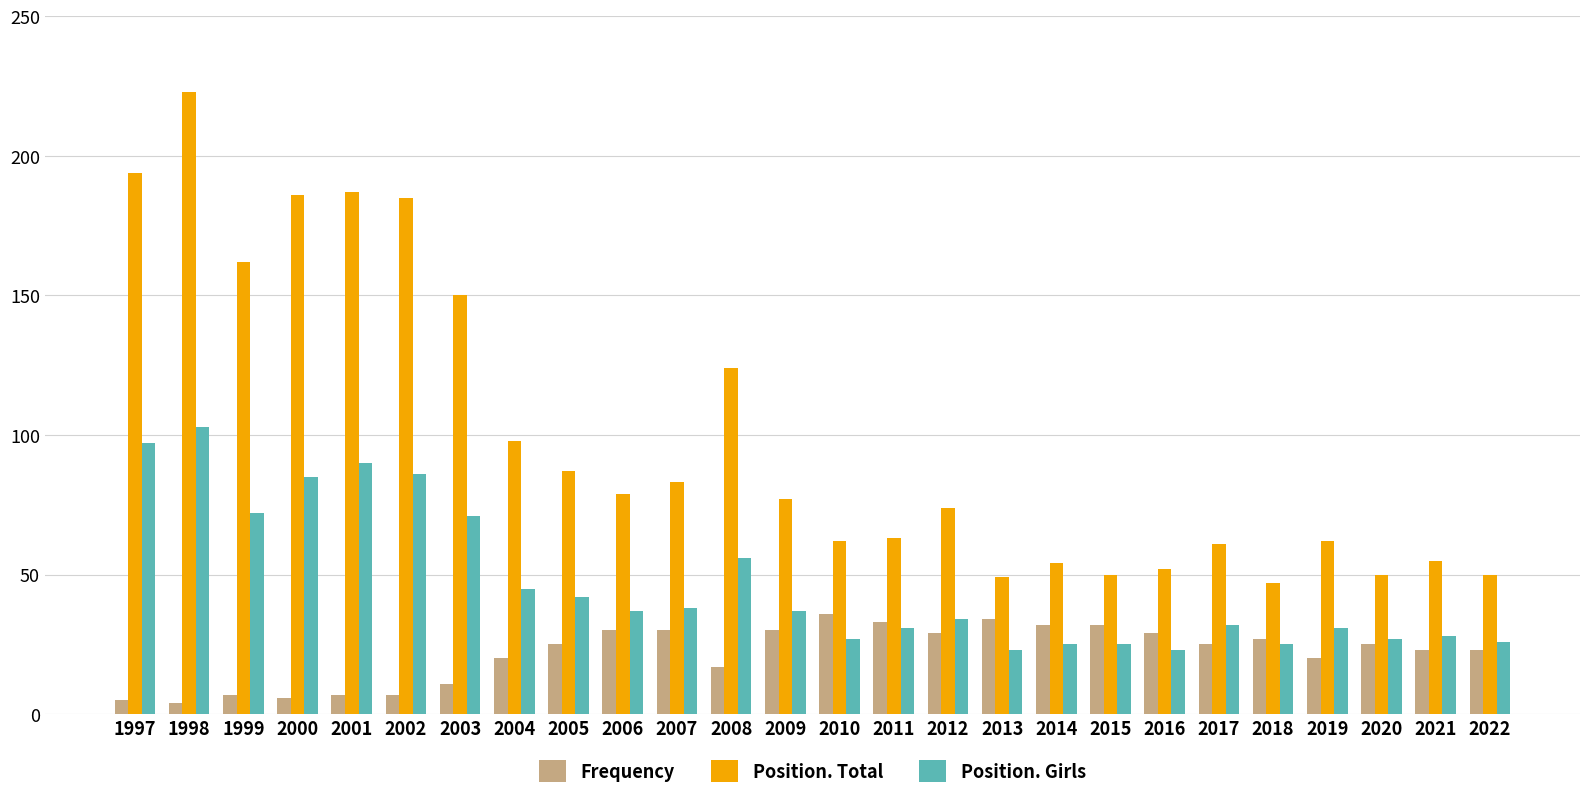

Count the number of data series in this chart.

3